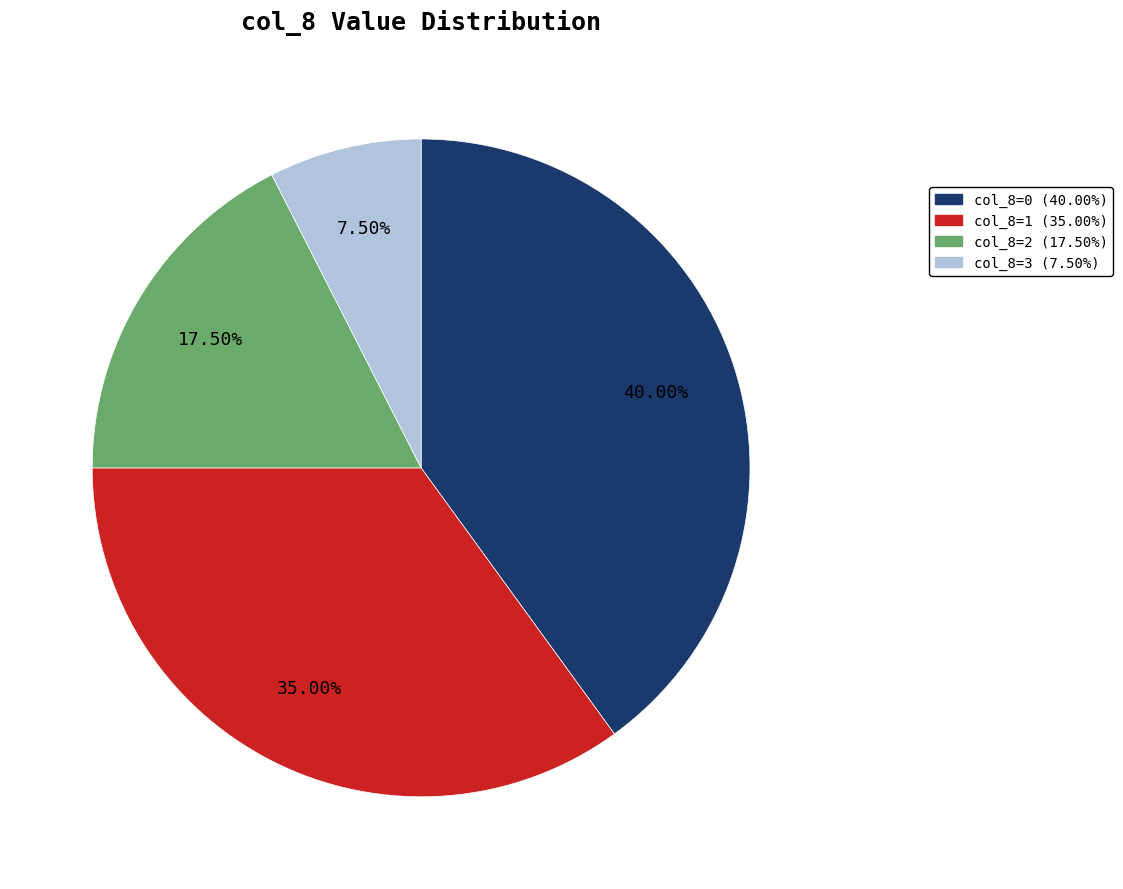

Is there any slice that represents more than half of the pie?

No